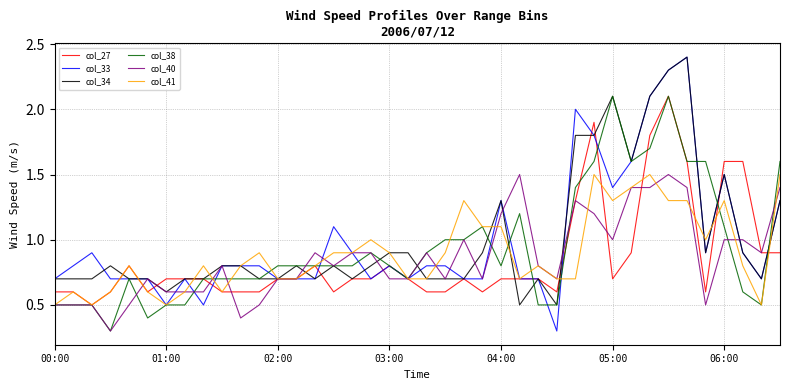

What is the lowest value of the col_33 series?

0.3